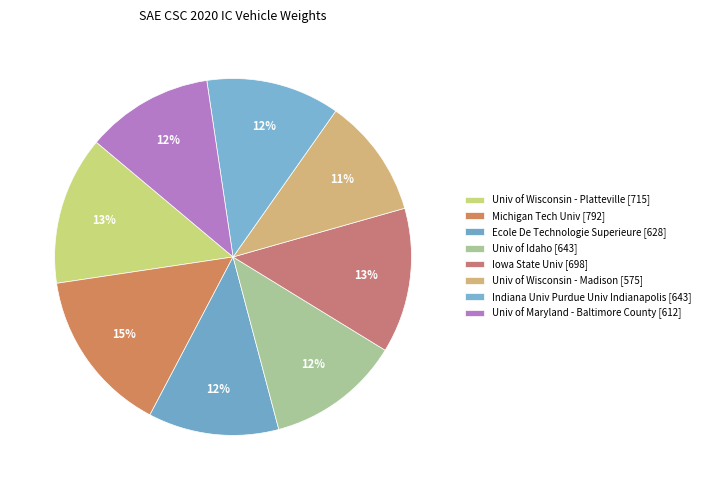

Approximately how many times larger is the value at Univ of Maryland - Baltimore County [612] compared to Michigan Tech Univ [792]?

0.8